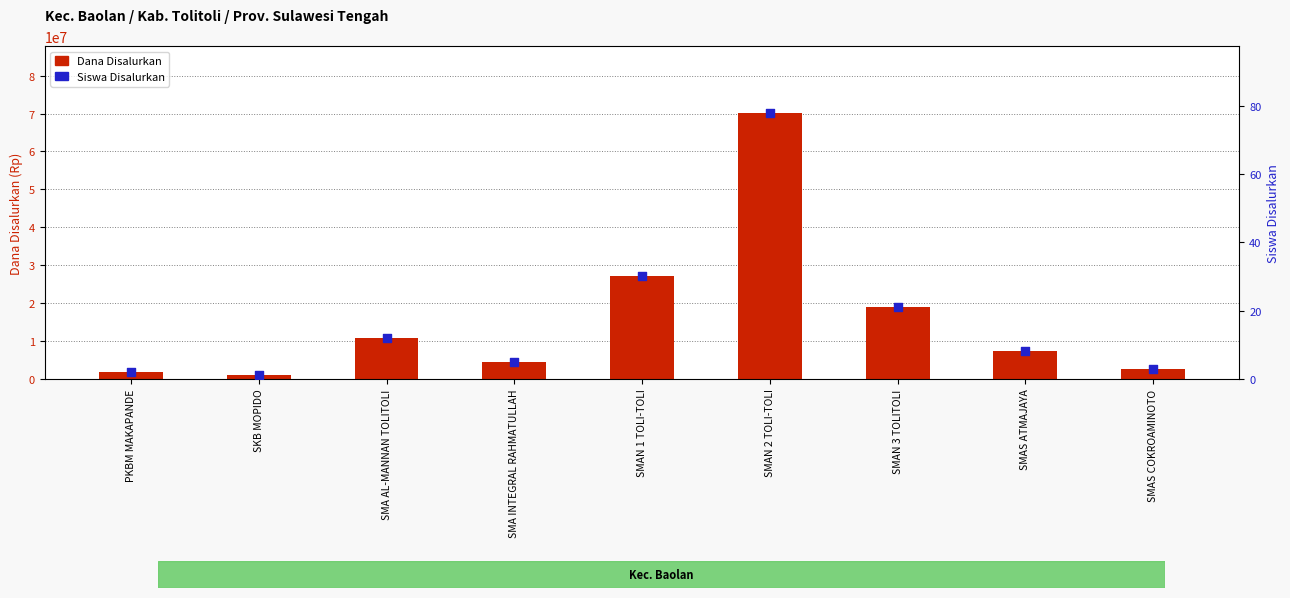

Which series reaches the maximum Y coordinate?

Dana Disalurkan